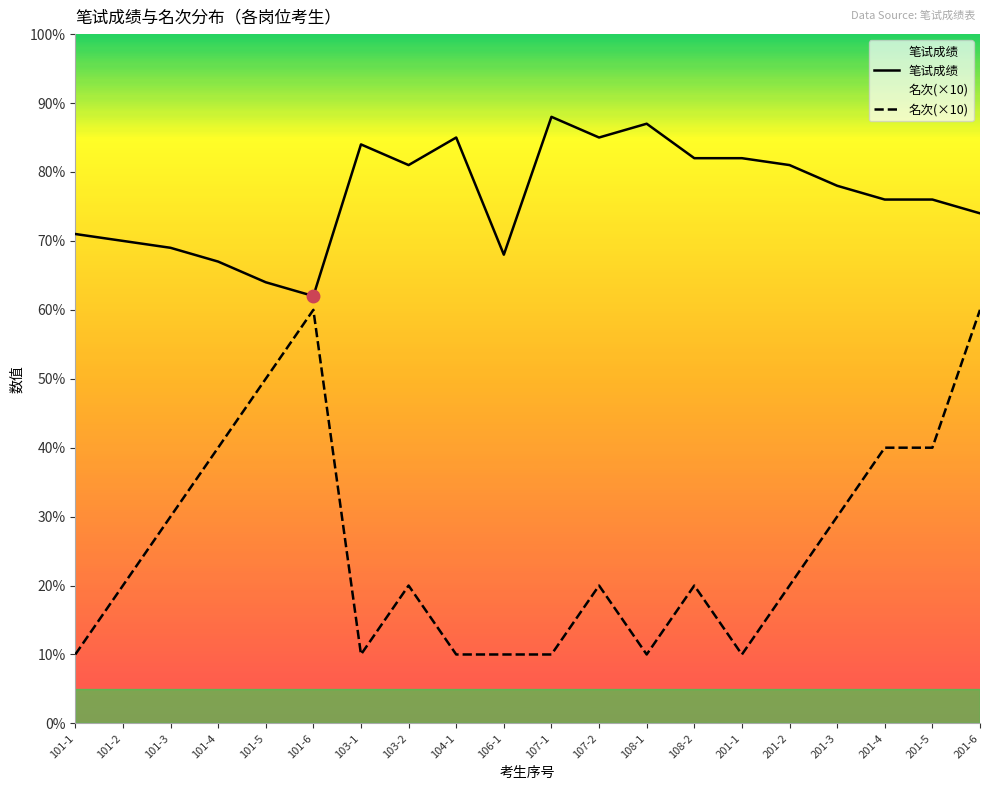

At which category is the sum across all series the highest?

201-6